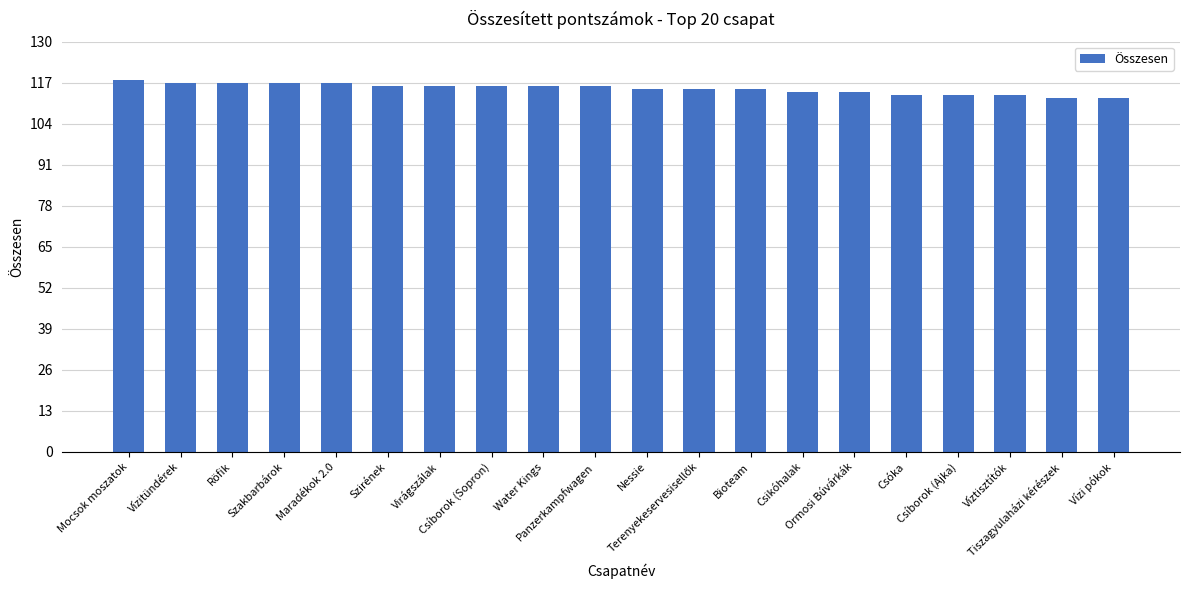

Are the bars horizontal?

No